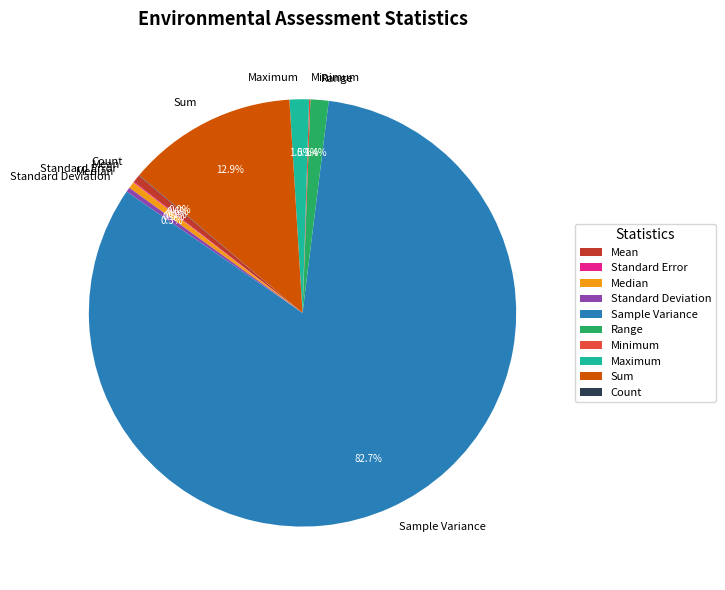

What is the largest slice in the pie chart?

Sample Variance